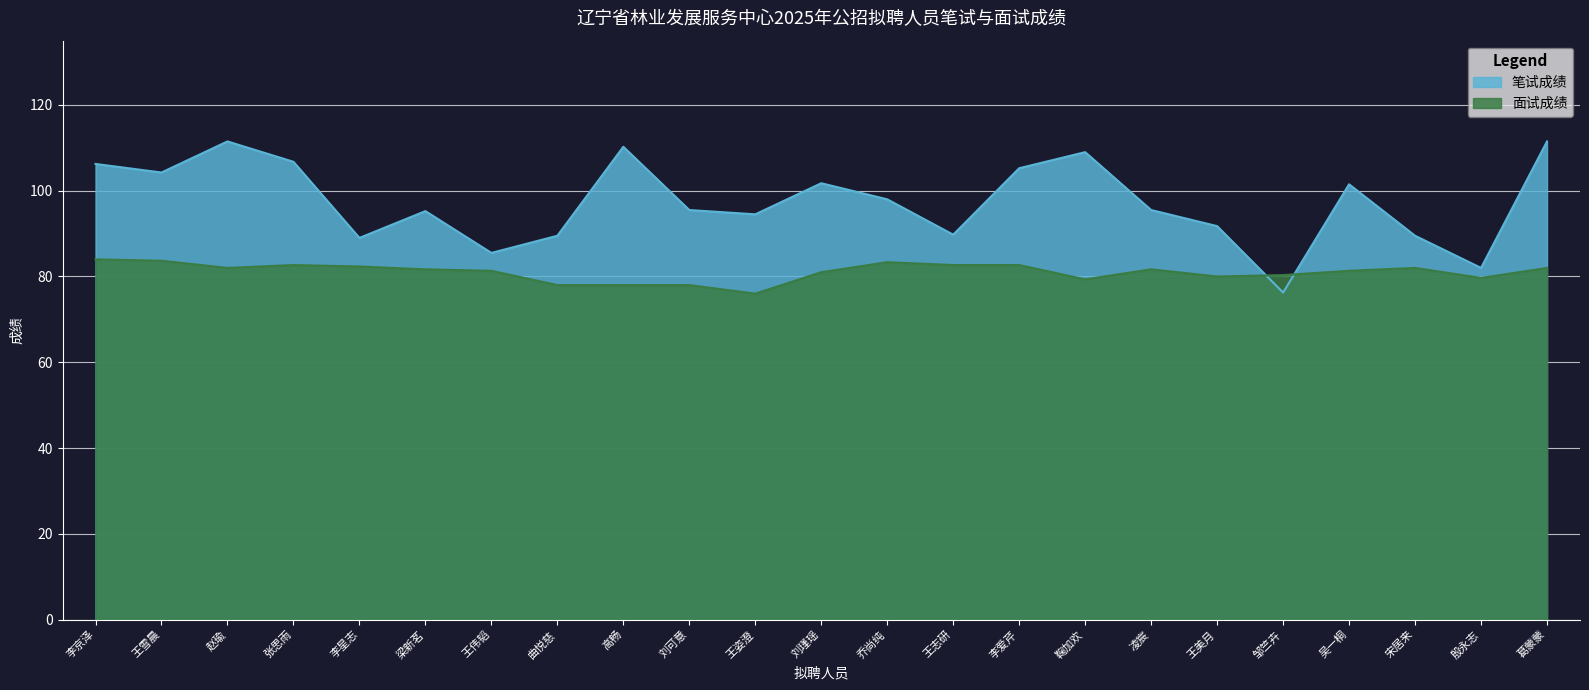

Rank the series by their average value, from lowest to highest.

面试成绩, 笔试成绩